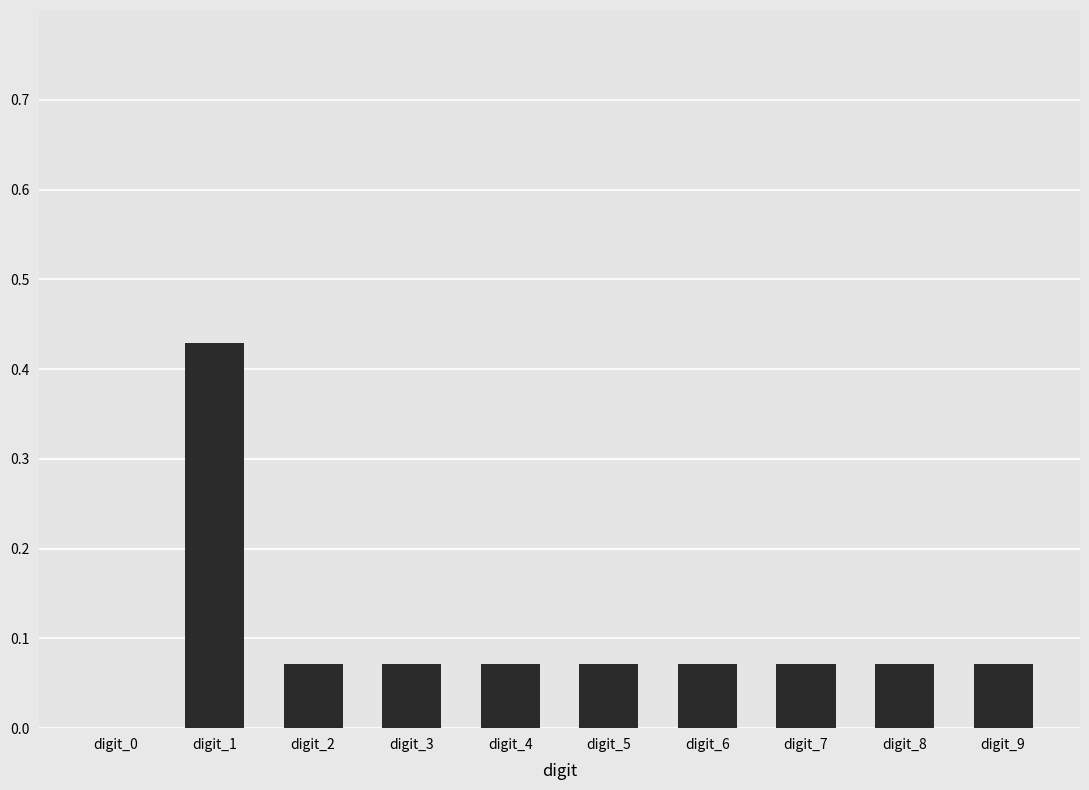

At which category does the chart reach its peak across all series?

digit_1